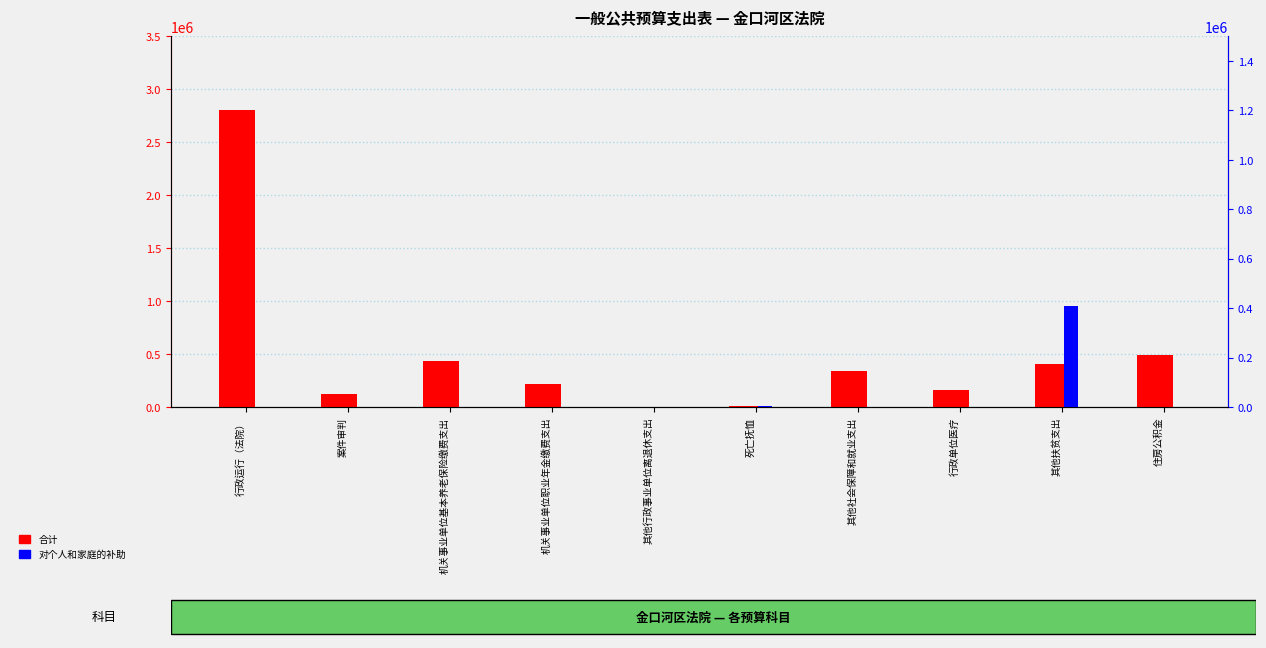

Reading left to right, what are all the values shown in this chart?

合计: 2799038	120000	435180	217584	816	4992	336756	163212	410000	491004
对个人和家庭的补助: 120	0	0	0	816	4992	0	0	410000	0